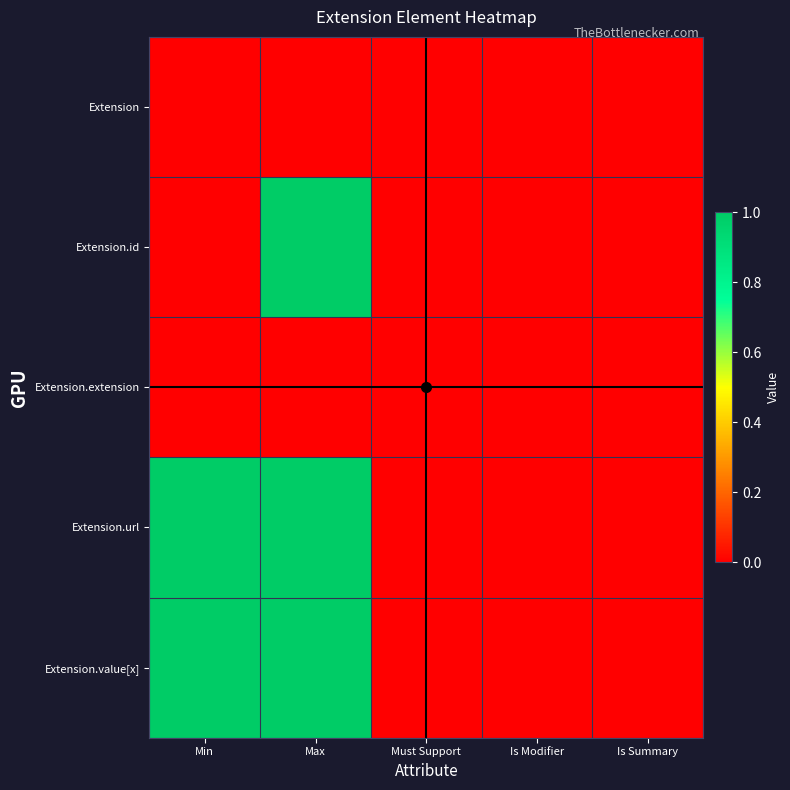

Which series has the largest total across all categories?

Extension.url